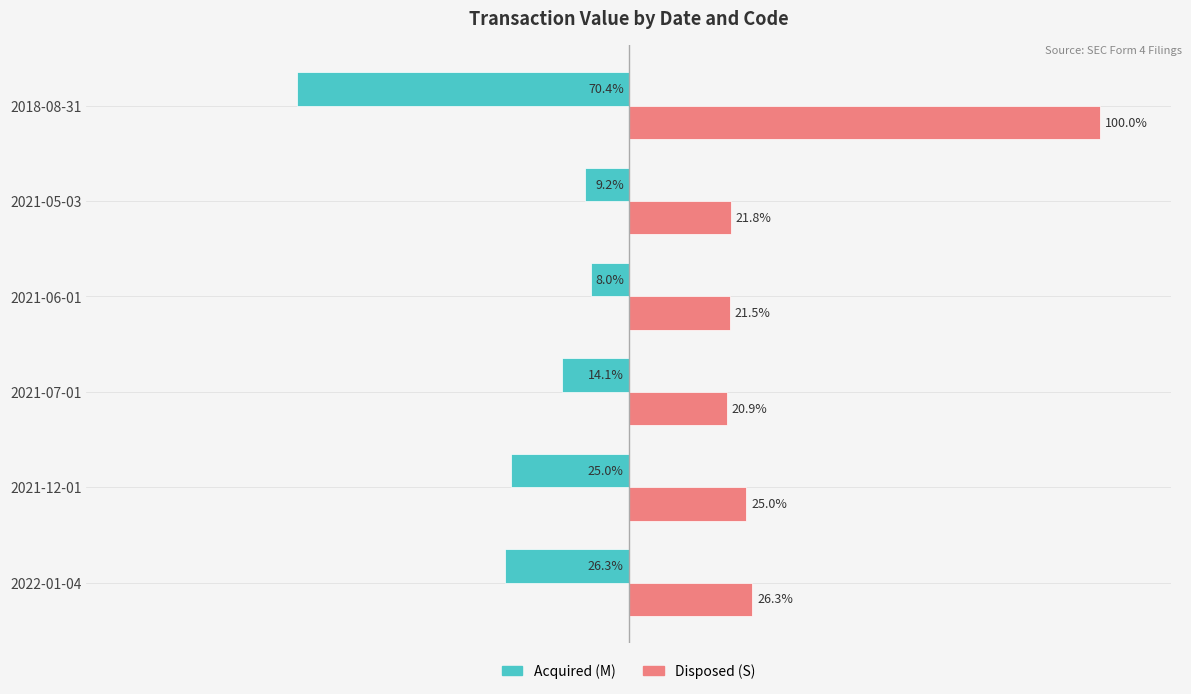

Is the value of Acquired (M) at 2021-06-01 greater than the value of Disposed (S) at 2021-07-01?

No